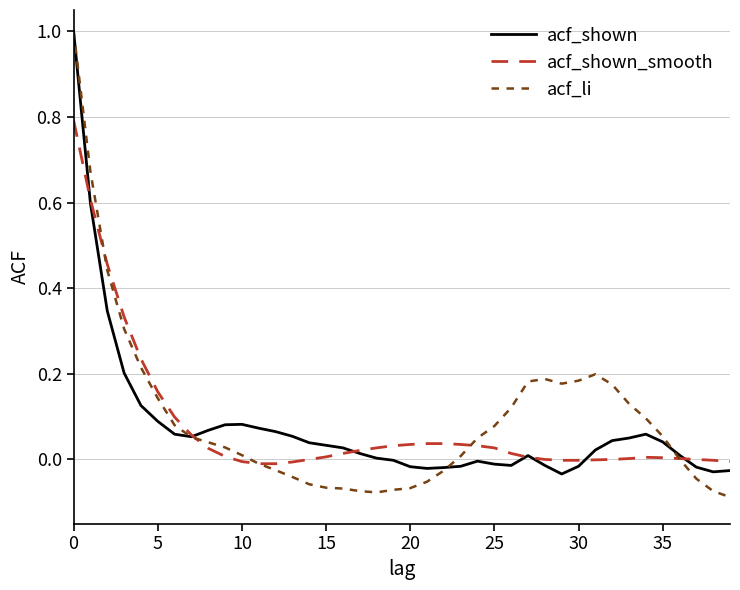

Which series has the widest spread of values?

acf_li